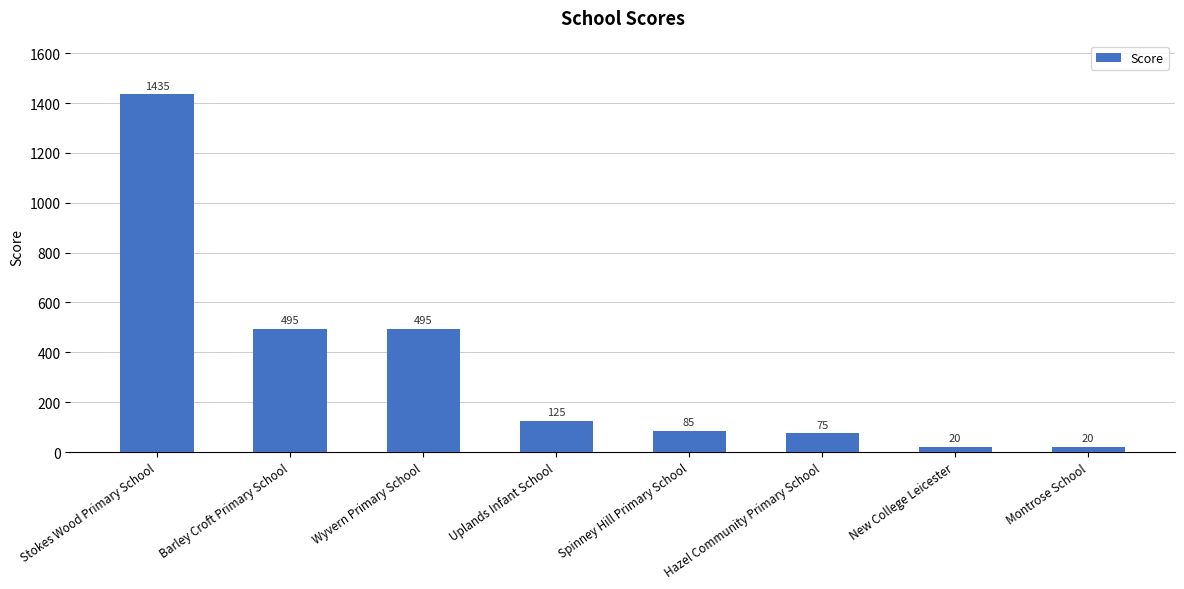

Is it true that the value at Hazel Community Primary School is 75?

True